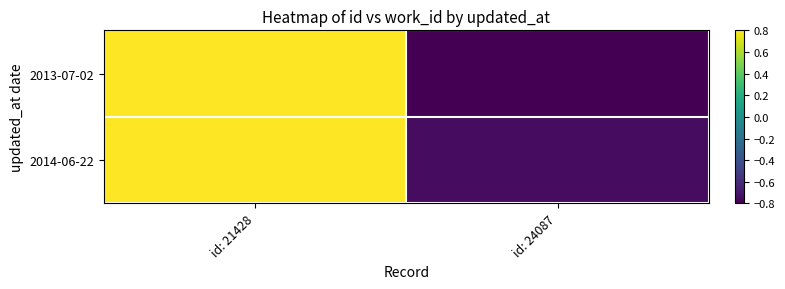

Reading left to right, transcribe all the data shown in this chart.

2013-07-02: id: 21428=0.8	id: 24087=-0.8
2014-06-22: id: 21428=0.8	id: 24087=-0.7